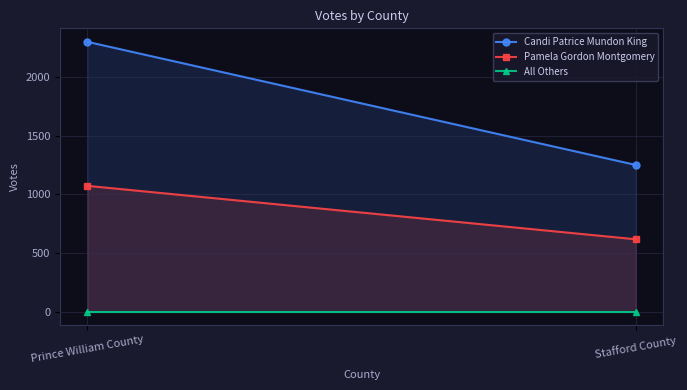

True or false: Pamela Gordon Montgomery has a value of 426 at Stafford County.

False